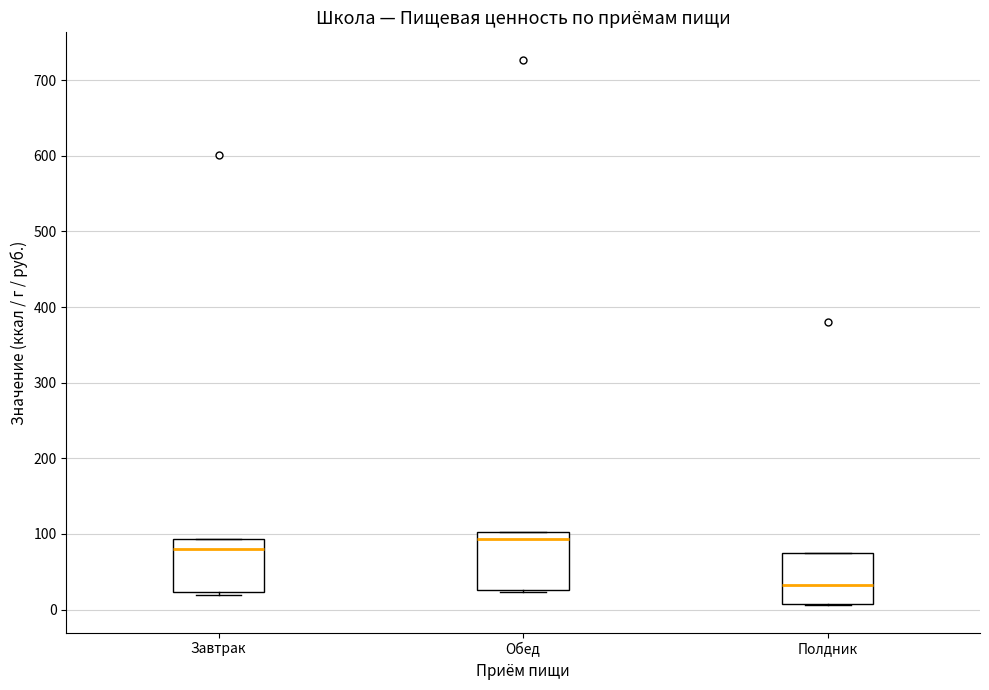

Where is the lower edge of the box for Полдник on the y-axis? The values are not printed on the chart, so give them approximately, as read against the axis.

10